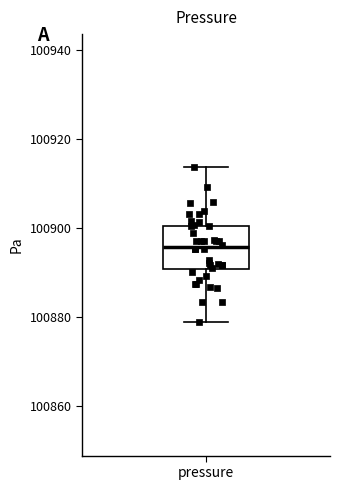

Transcribe this box plot: give where the median line is, the range the box spans, and where the two whiskers end, as read against the y-axis. The values are not printed on the chart, so give them approximately, as read against the axis.

median 100896, box 100890 to 100900, whiskers 100878 to 100914